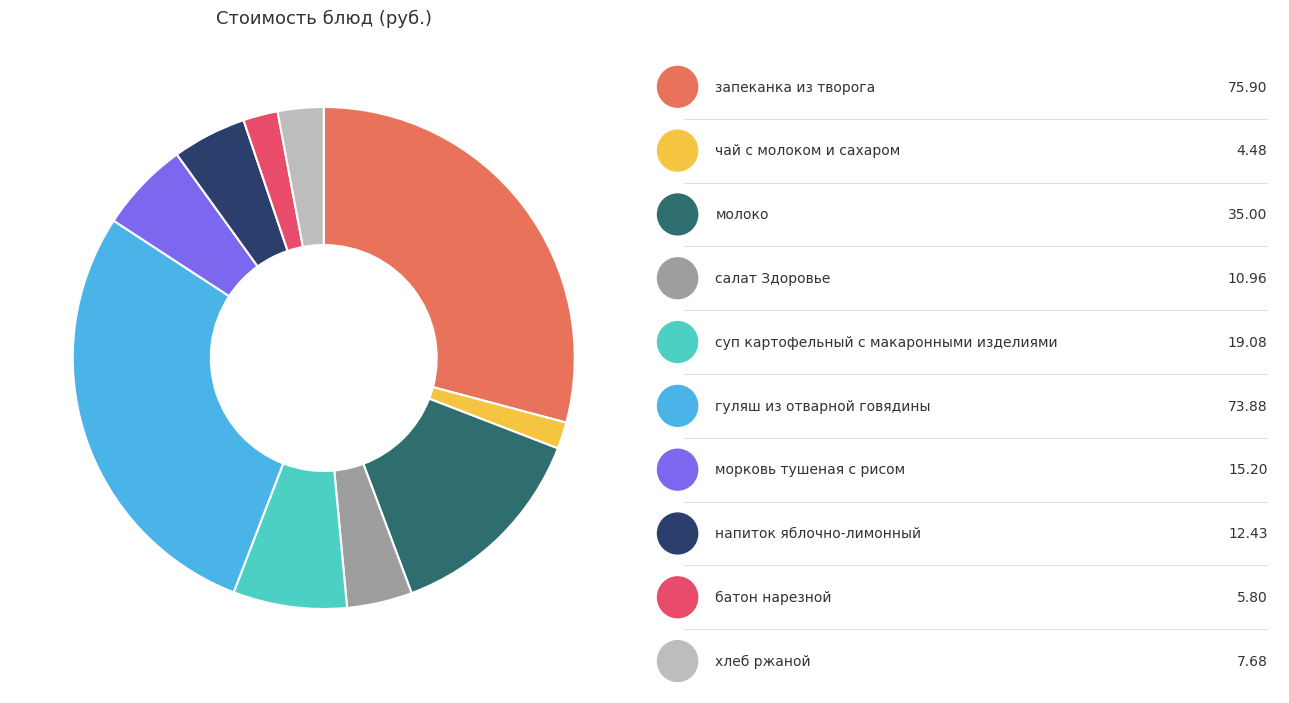

Is there a majority slice in this chart?

No